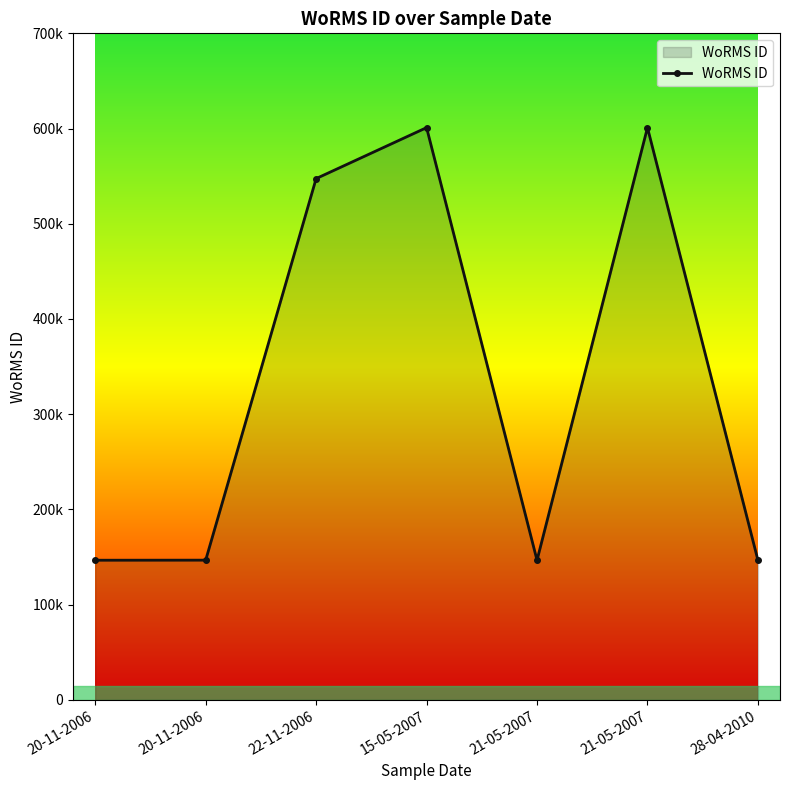

What is the ratio of the value at 15-05-2007 to the value at 21-05-2007?

1.0